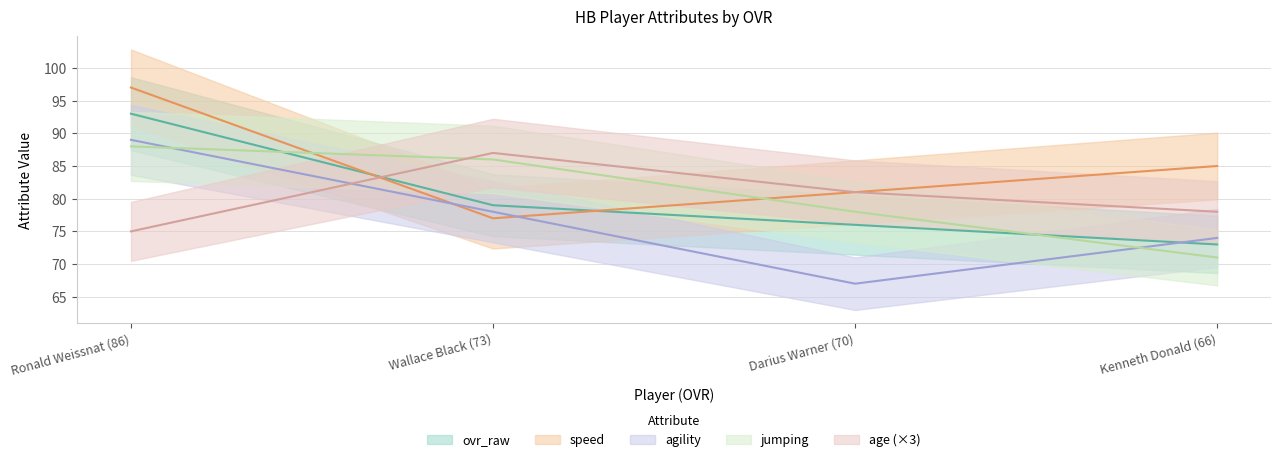

What is the difference between the maximum and minimum values in the ovr_raw series?

20